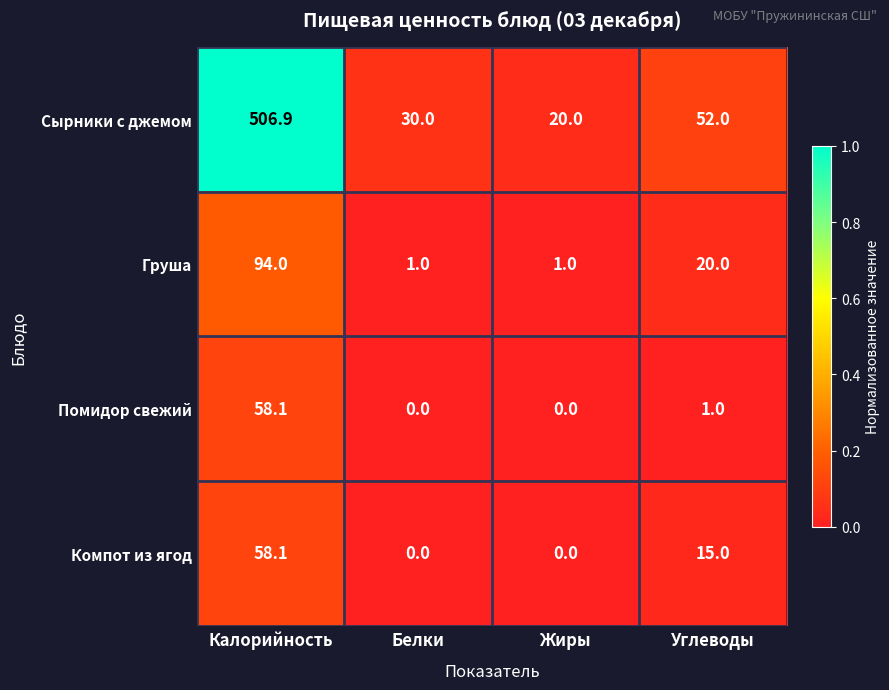

At how many categories does at least one series exceed 0?

4